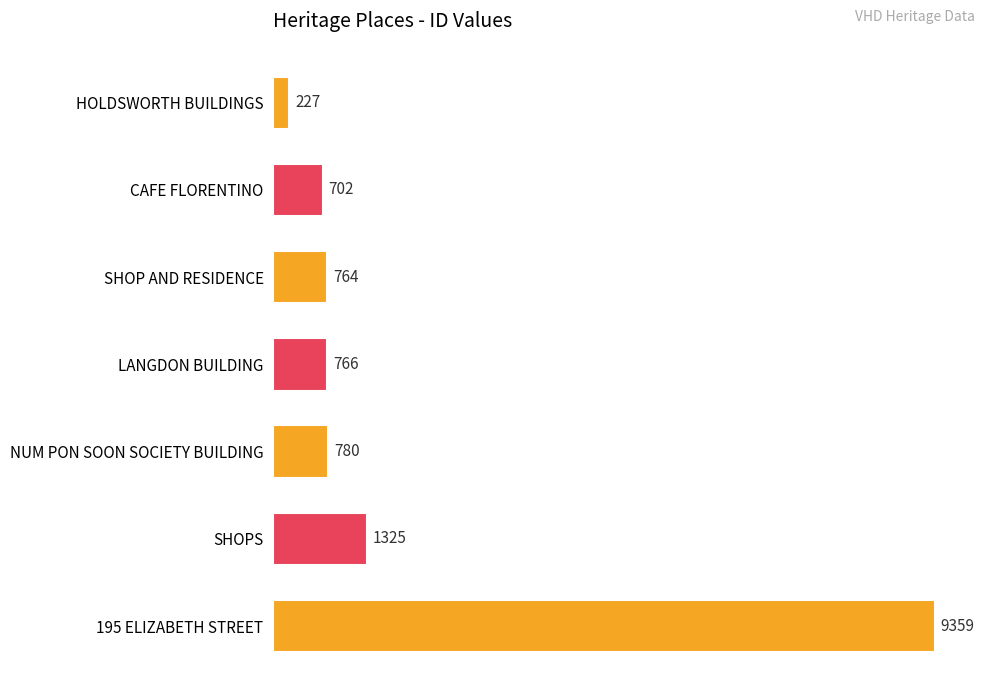

At which label is the value closest to 4793?

SHOPS